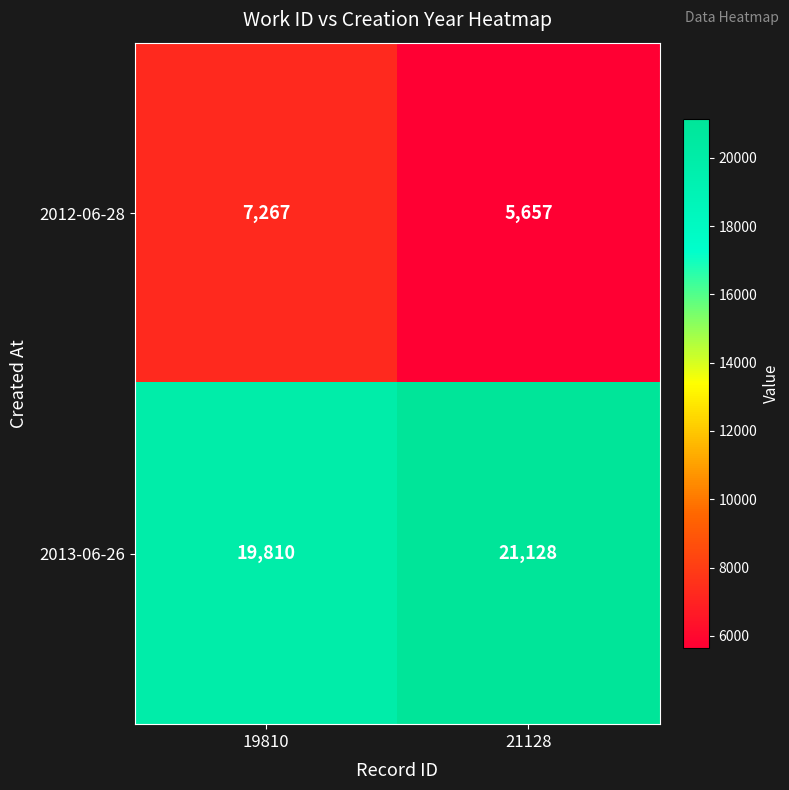

Which category has the highest value in the 2012-06-28 series?

19810